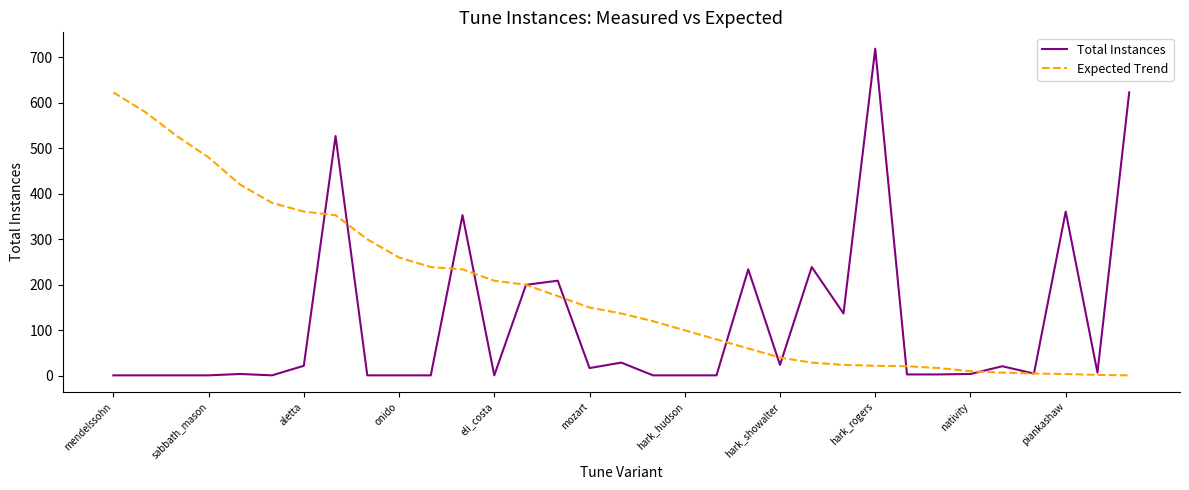

What is the maximum value for Expected Trend?

623